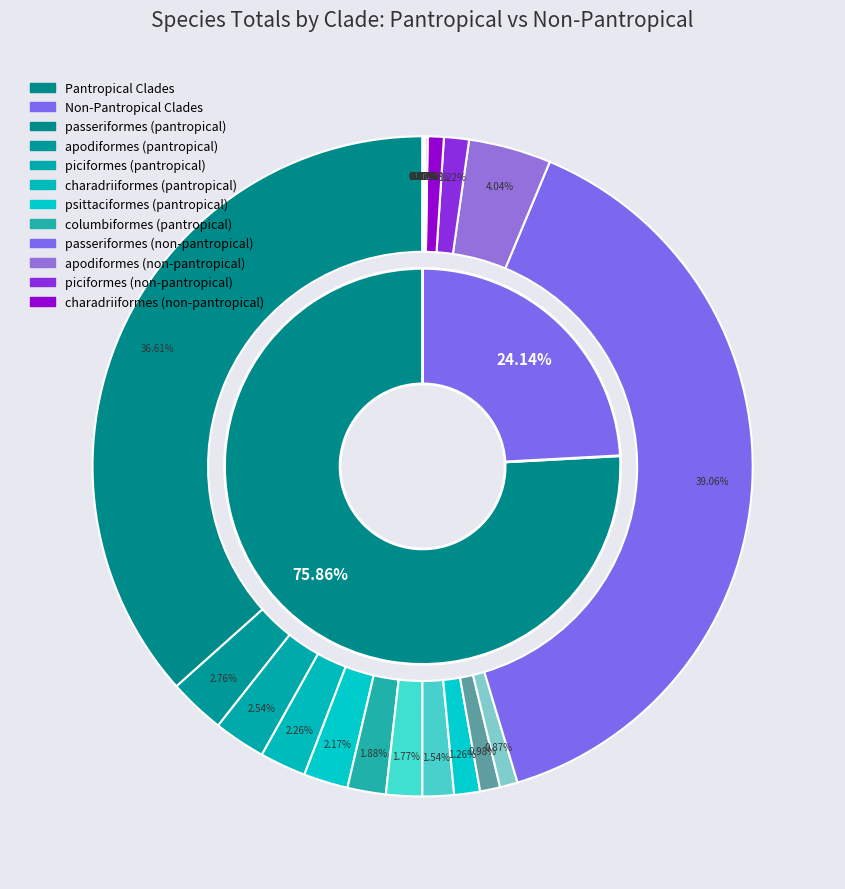

Rank the series by their average value, from highest to lowest.

Pantropical (Total), Non-Pantropical (Total)